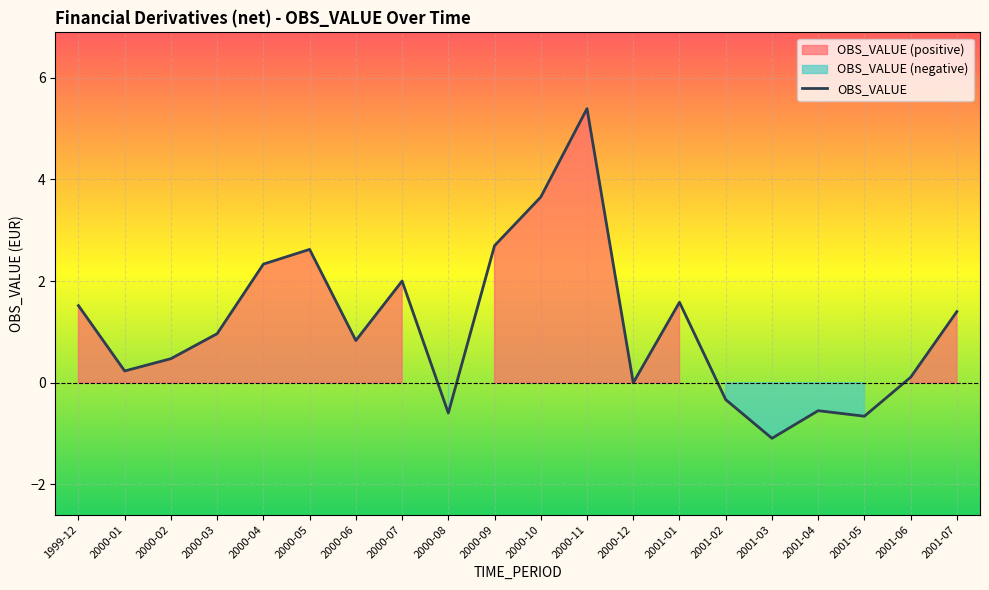

Where does the data first go above 0?

1999-12